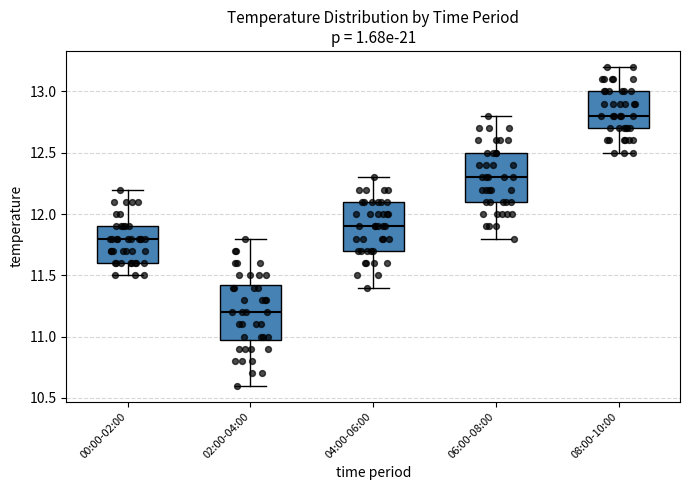

Reading left to right, transcribe this box plot: for each box, give where its median line is, the range the box spans, and where its two whiskers end, as read against the y-axis. The values are not printed on the chart, so give them approximately, as read against the axis.

00:00-02:00: median 11.80, box 11.60 to 11.90, whiskers 11.50 to 12.20
02:00-04:00: median 11.20, box 11.00 to 11.45, whiskers 10.60 to 11.80
04:00-06:00: median 11.90, box 11.70 to 12.10, whiskers 11.40 to 12.30
06:00-08:00: median 12.30, box 12.10 to 12.50, whiskers 11.80 to 12.80
08:00-10:00: median 12.80, box 12.70 to 13.00, whiskers 12.50 to 13.20